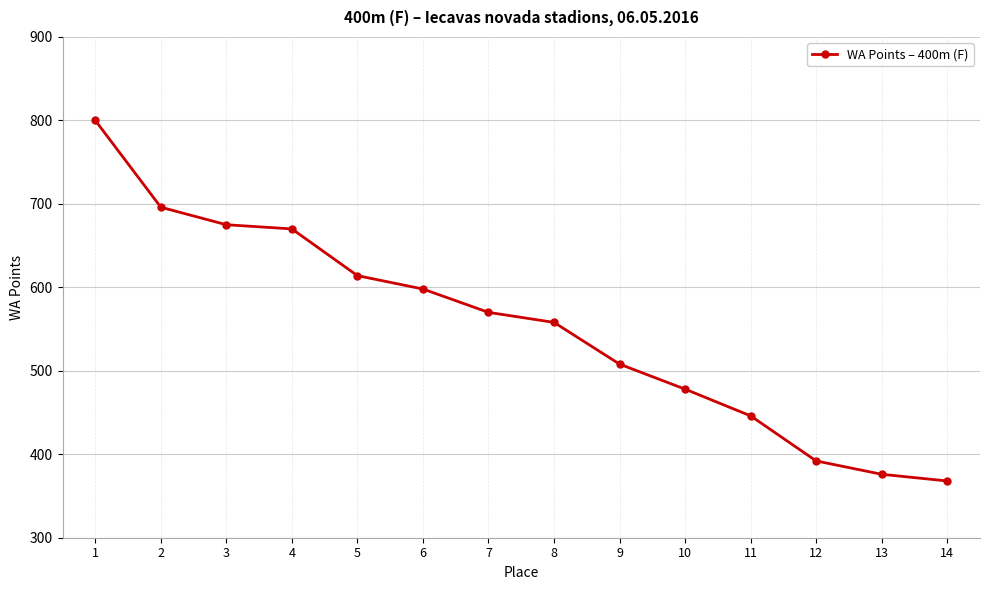

Which category has the highest value across all series?

1